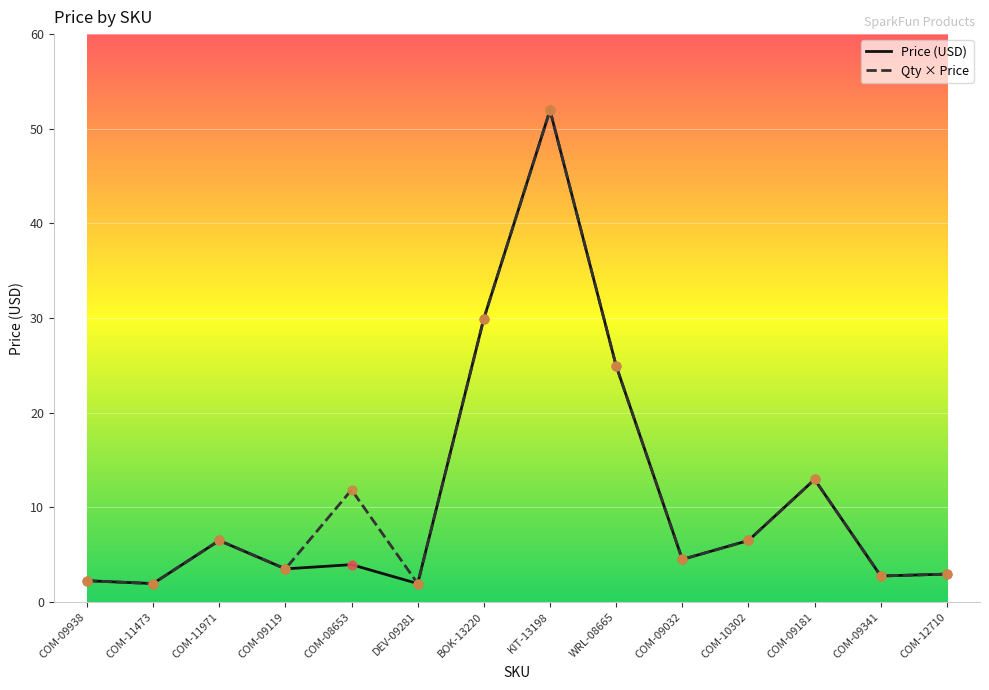

What are all the series names shown in the legend?

Price (USD), Qty × Price